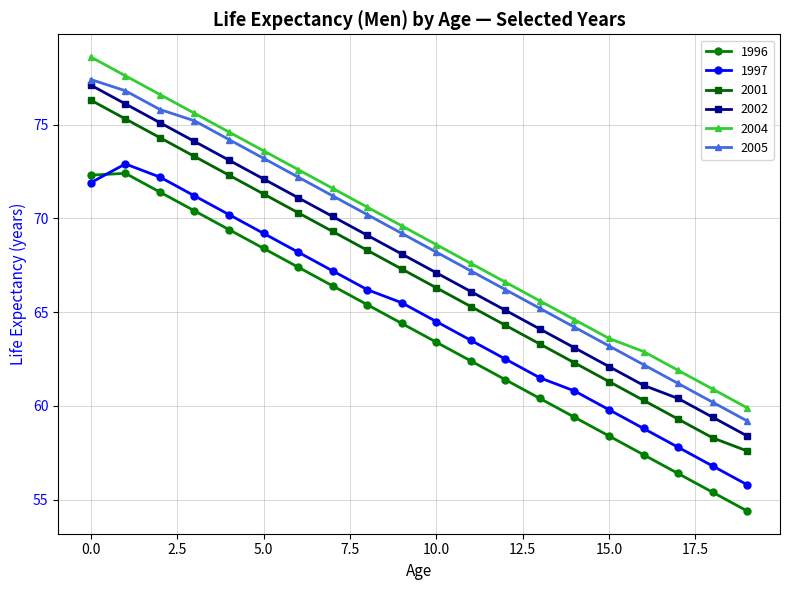

What is the difference between the maximum and minimum values in the 1997 series?

17.1